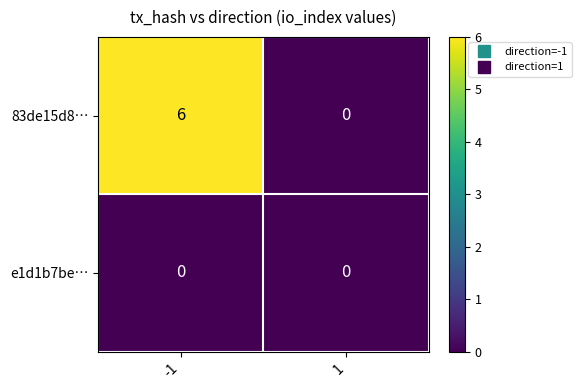

True or false: 83de15d8… has a value of 2 at 1.

False